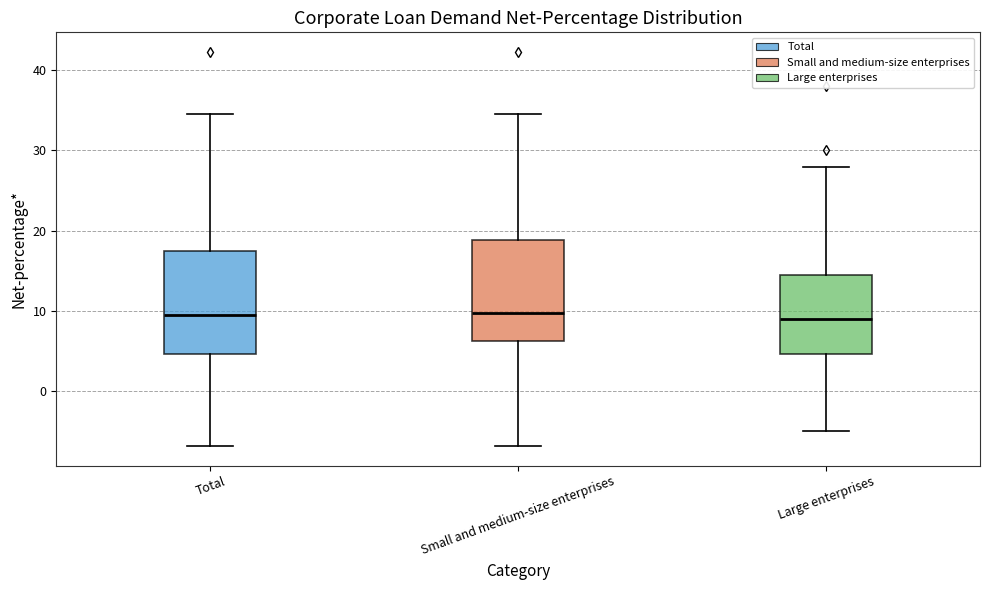

Where is the lower edge of the box for Small and medium-size enterprises on the y-axis? The values are not printed on the chart, so give them approximately, as read against the axis.

6